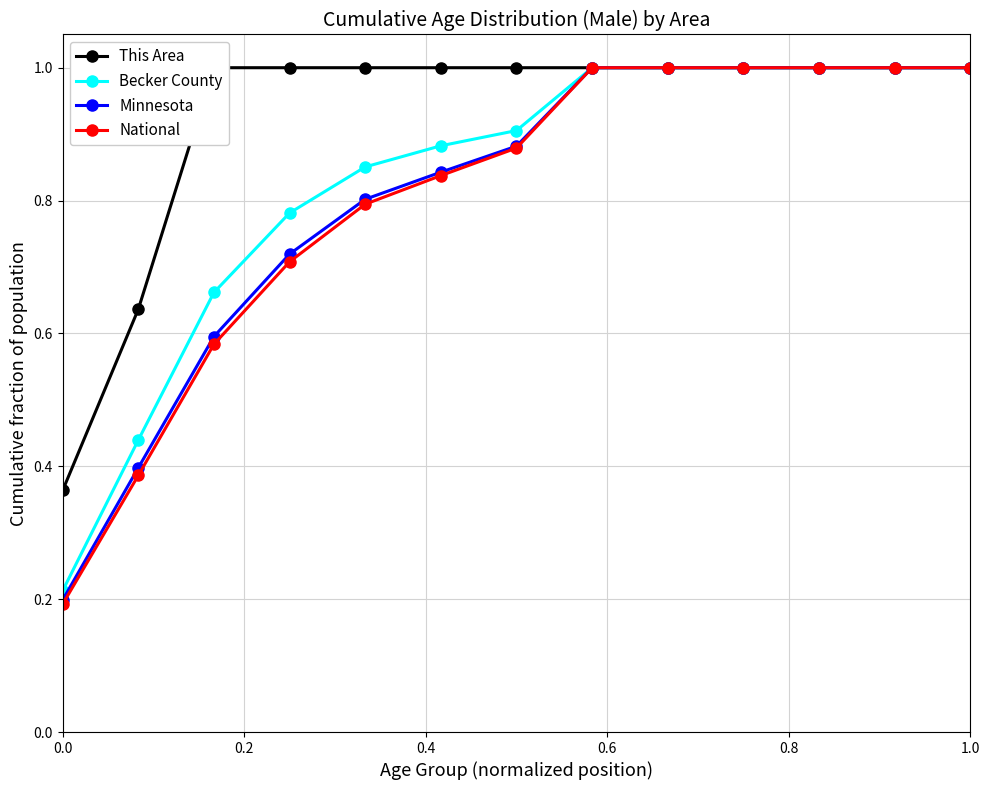

At how many categories does at least one series exceed 0?

13